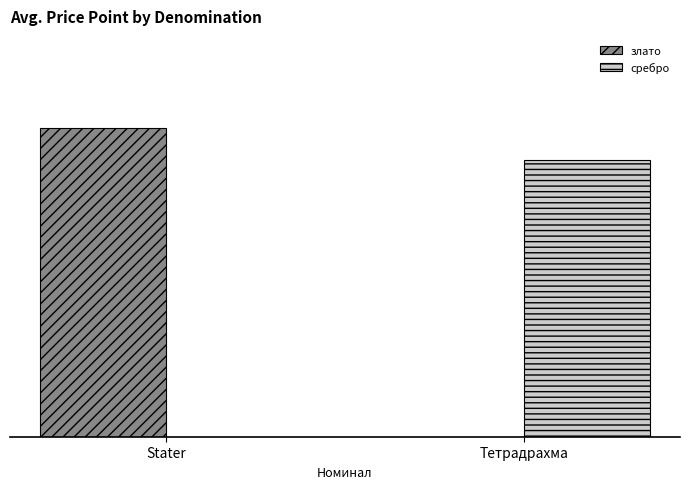

Between Stater and Тетрадрахма, which is larger?

Stater